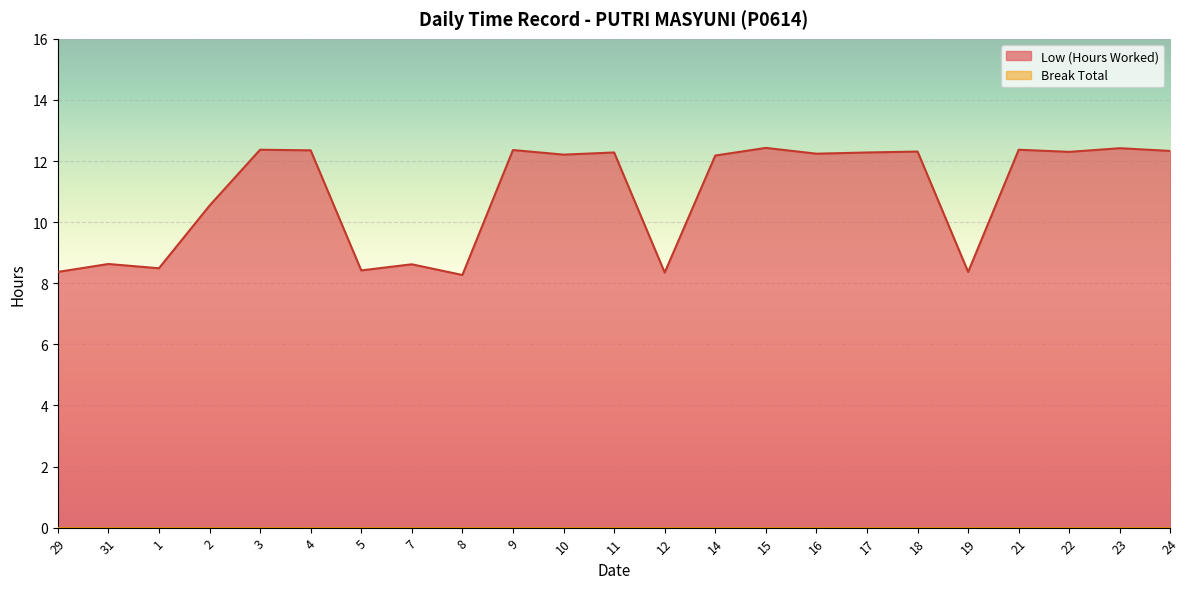

Rank the categories by value from lowest to highest.

8, 12, 29, 19, 5, 1, 7, 31, 2, 14, 10, 16, 11, 17, 22, 18, 24, 4, 9, 3, 21, 23, 15